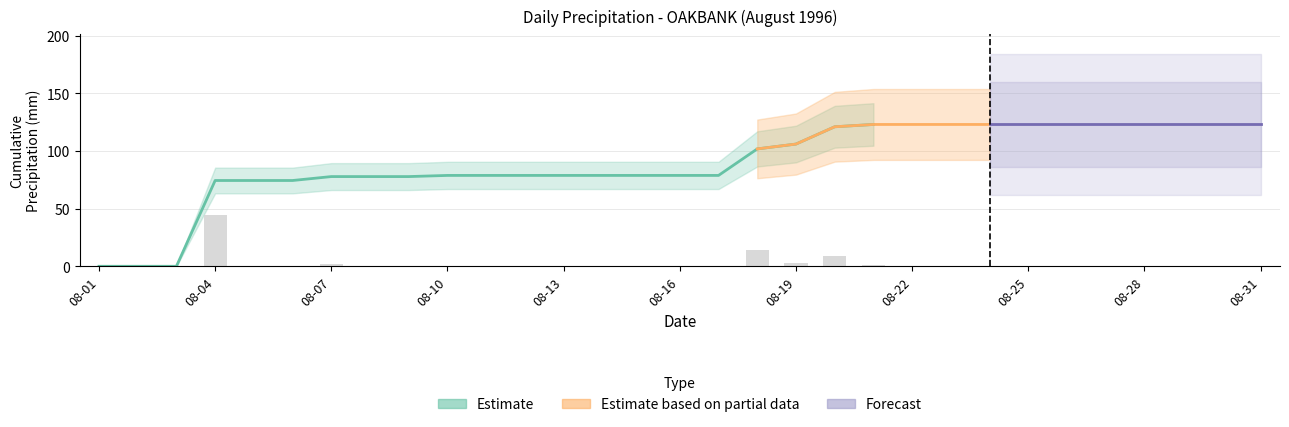

What is the difference between the maximum and minimum values?

44.6